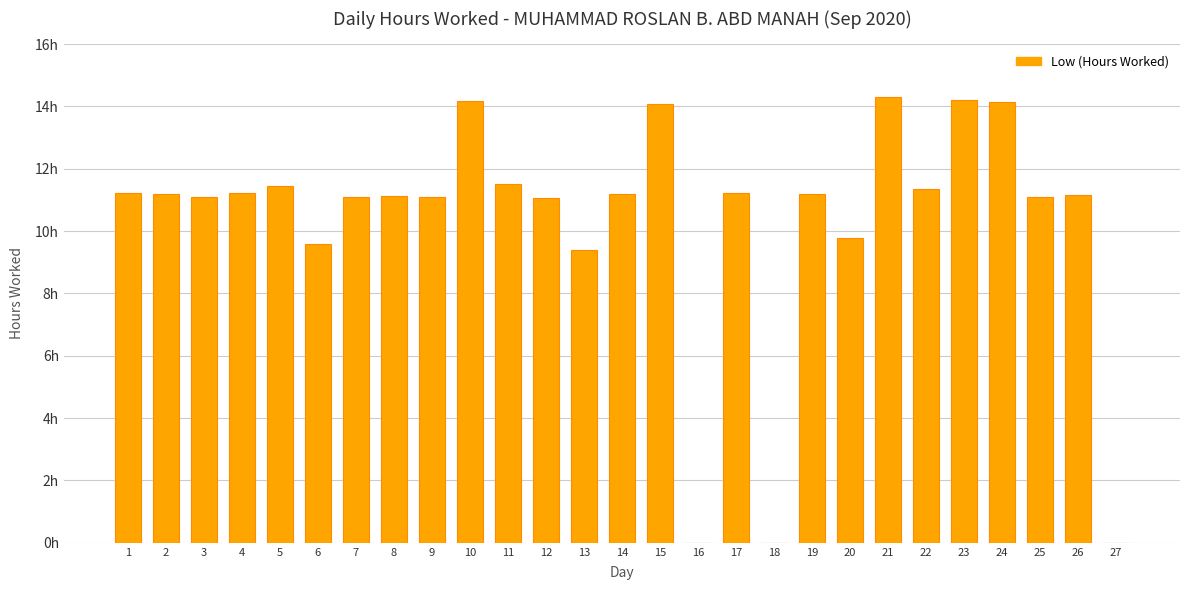

What is the change in value from 19 to 20?

-1.4